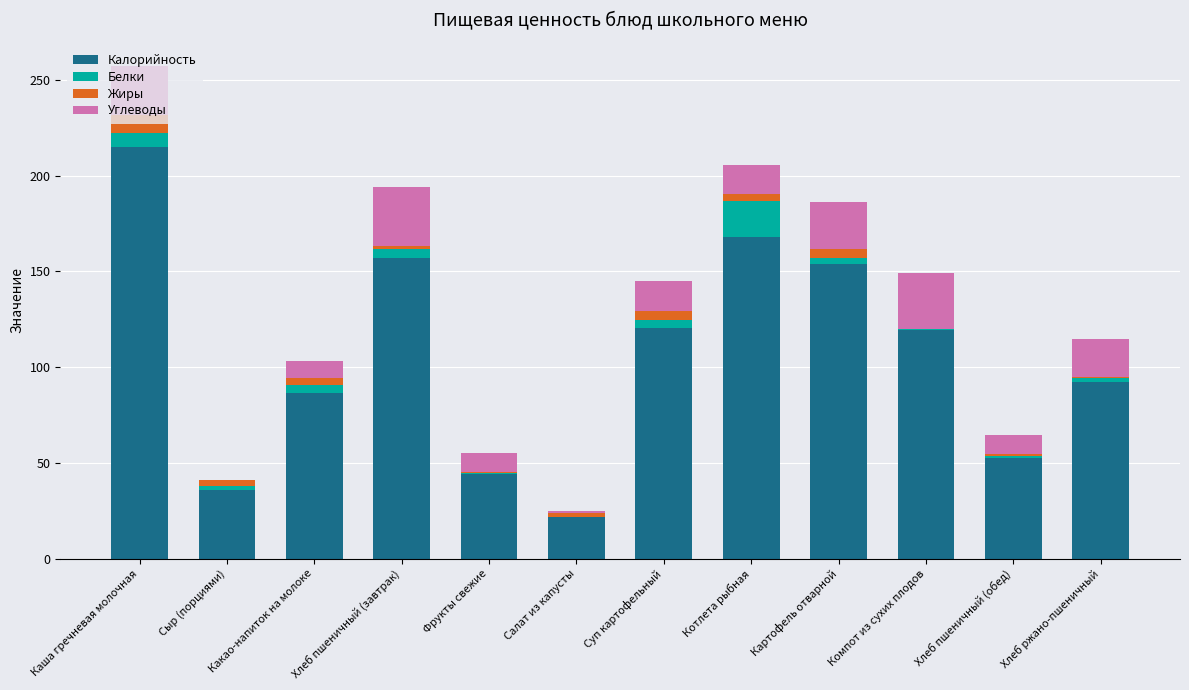

Which category has the highest value in the Калорийность series?

Каша гречневая молочная